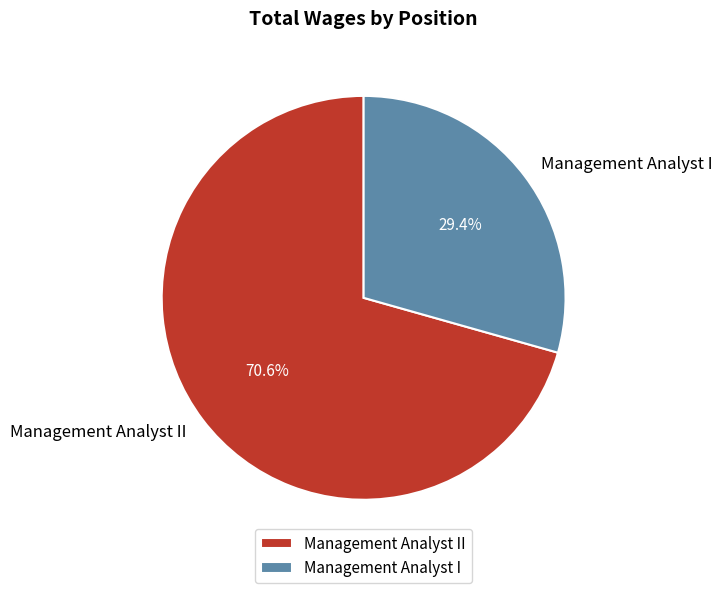

What is the ratio of the value at Management Analyst II to the value at Management Analyst I?

2.4